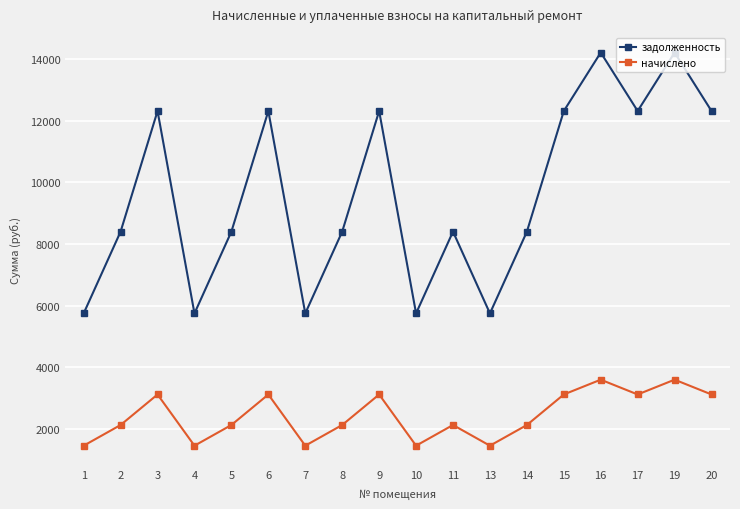

Is it true that начислено equals 2126.2 at 8?

True